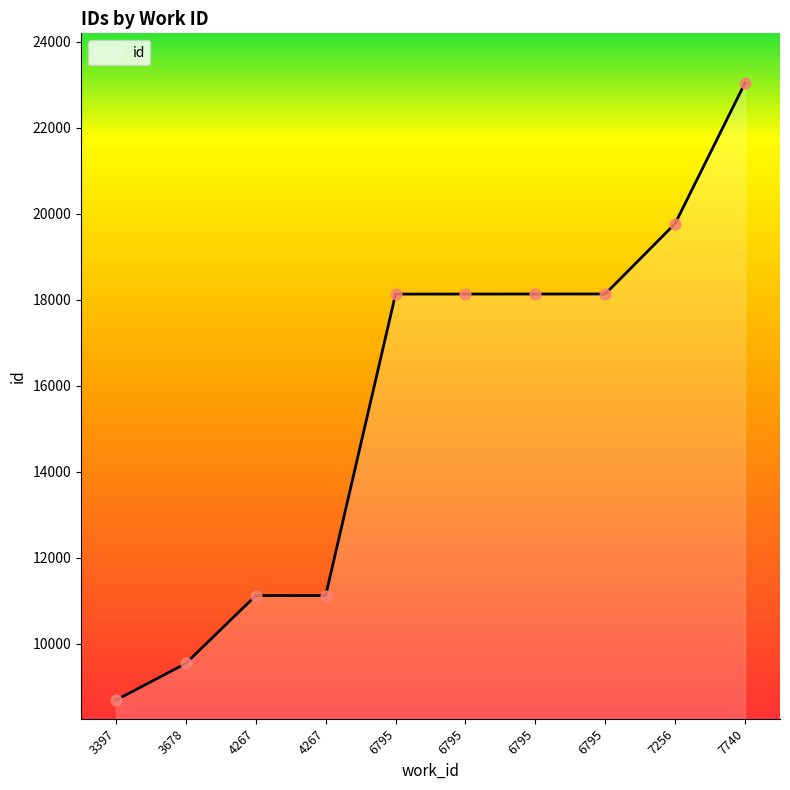

What is the ratio of the value at 6795 to the value at 4267?

1.6